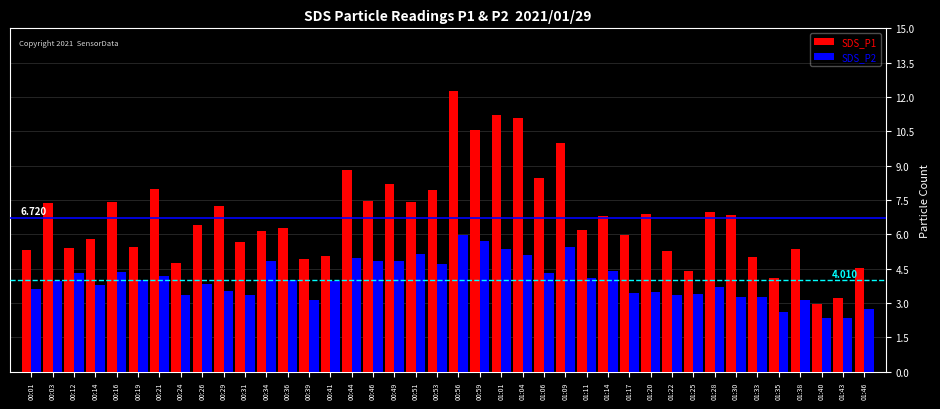

Rank the series by their maximum value, from lowest to highest.

SDS_P2, SDS_P1